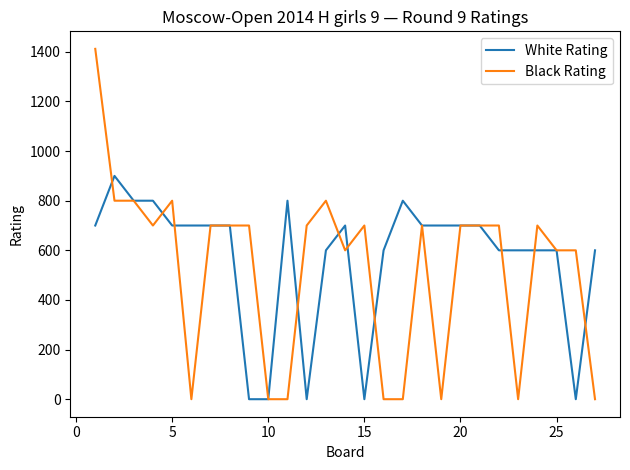

Which series has the widest spread of values?

Black Rating